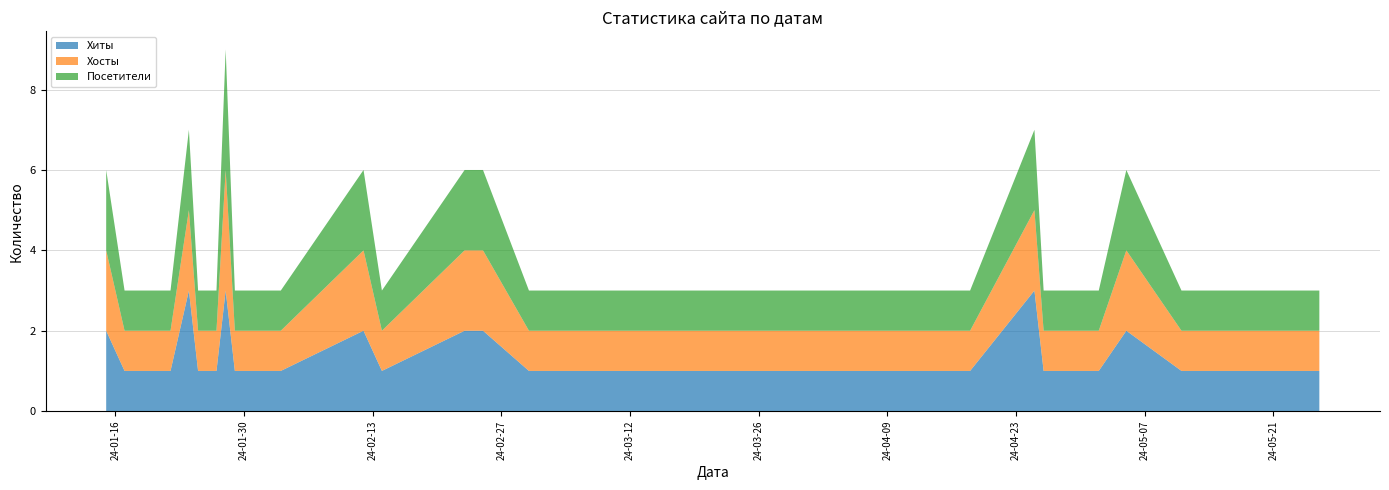

Reading right to left, list all the values displayed in this chart.

Хиты: 2024-05-26=1	2024-05-24=1	2024-05-20=1	2024-05-11=1	2024-05-05=2	2024-05-02=1	2024-05-01=1	2024-04-26=1	2024-04-25=3	2024-04-18=1	2024-04-17=1	2024-04-15=1	2024-04-12=1	2024-04-11=1	2024-04-06=1	2024-04-04=1	2024-03-31=1	2024-03-26=1	2024-03-21=1	2024-03-12=1	2024-03-01=1	2024-02-25=2	2024-02-23=2	2024-02-14=1	2024-02-12=2	2024-02-03=1	2024-02-01=1	2024-01-29=1	2024-01-28=3	2024-01-27=1	2024-01-26=1	2024-01-25=1	2024-01-24=3	2024-01-22=1	2024-01-21=1	2024-01-20=1	2024-01-19=1	2024-01-18=1	2024-01-17=1	2024-01-15=2
Хосты: 2024-05-26=1	2024-05-24=1	2024-05-20=1	2024-05-11=1	2024-05-05=2	2024-05-02=1	2024-05-01=1	2024-04-26=1	2024-04-25=2	2024-04-18=1	2024-04-17=1	2024-04-15=1	2024-04-12=1	2024-04-11=1	2024-04-06=1	2024-04-04=1	2024-03-31=1	2024-03-26=1	2024-03-21=1	2024-03-12=1	2024-03-01=1	2024-02-25=2	2024-02-23=2	2024-02-14=1	2024-02-12=2	2024-02-03=1	2024-02-01=1	2024-01-29=1	2024-01-28=3	2024-01-27=1	2024-01-26=1	2024-01-25=1	2024-01-24=2	2024-01-22=1	2024-01-21=1	2024-01-20=1	2024-01-19=1	2024-01-18=1	2024-01-17=1	2024-01-15=2
Посетители: 2024-05-26=1	2024-05-24=1	2024-05-20=1	2024-05-11=1	2024-05-05=2	2024-05-02=1	2024-05-01=1	2024-04-26=1	2024-04-25=2	2024-04-18=1	2024-04-17=1	2024-04-15=1	2024-04-12=1	2024-04-11=1	2024-04-06=1	2024-04-04=1	2024-03-31=1	2024-03-26=1	2024-03-21=1	2024-03-12=1	2024-03-01=1	2024-02-25=2	2024-02-23=2	2024-02-14=1	2024-02-12=2	2024-02-03=1	2024-02-01=1	2024-01-29=1	2024-01-28=3	2024-01-27=1	2024-01-26=1	2024-01-25=1	2024-01-24=2	2024-01-22=1	2024-01-21=1	2024-01-20=1	2024-01-19=1	2024-01-18=1	2024-01-17=1	2024-01-15=2